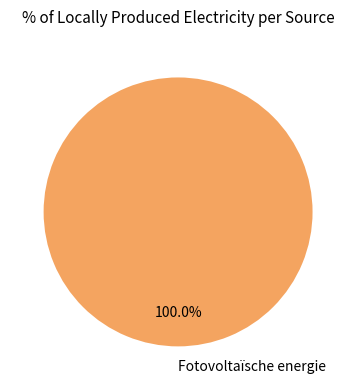

What percentage is the Fotovoltaïsche energie slice, to the nearest percent?

100%